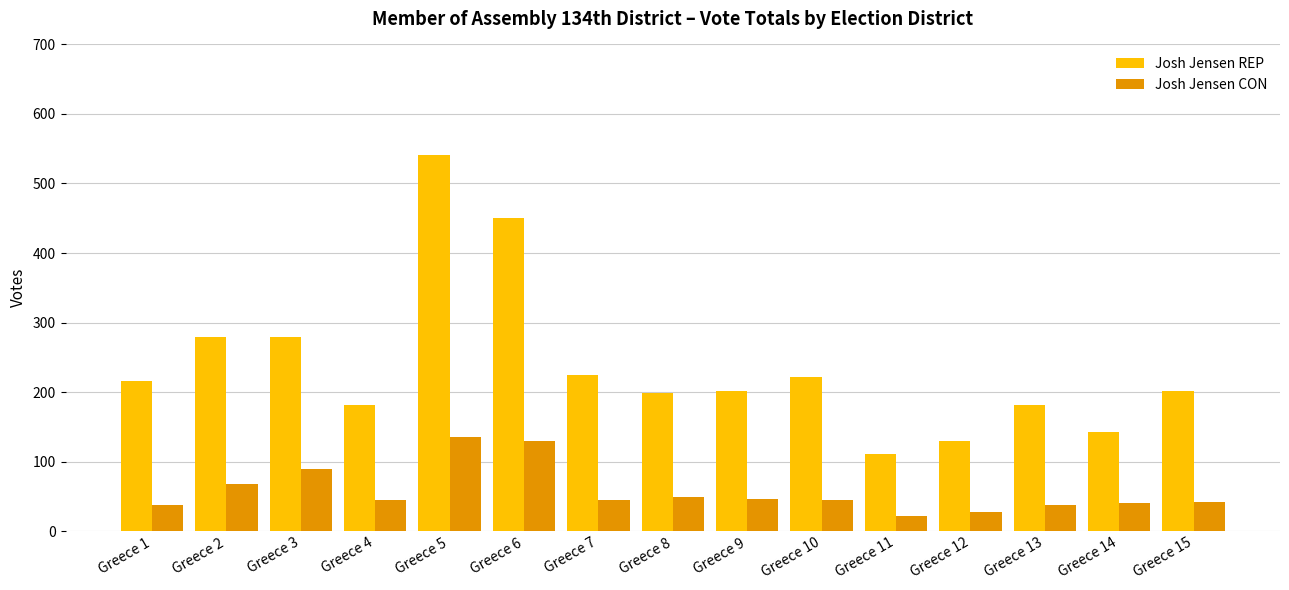

How many series are shown in this chart?

2